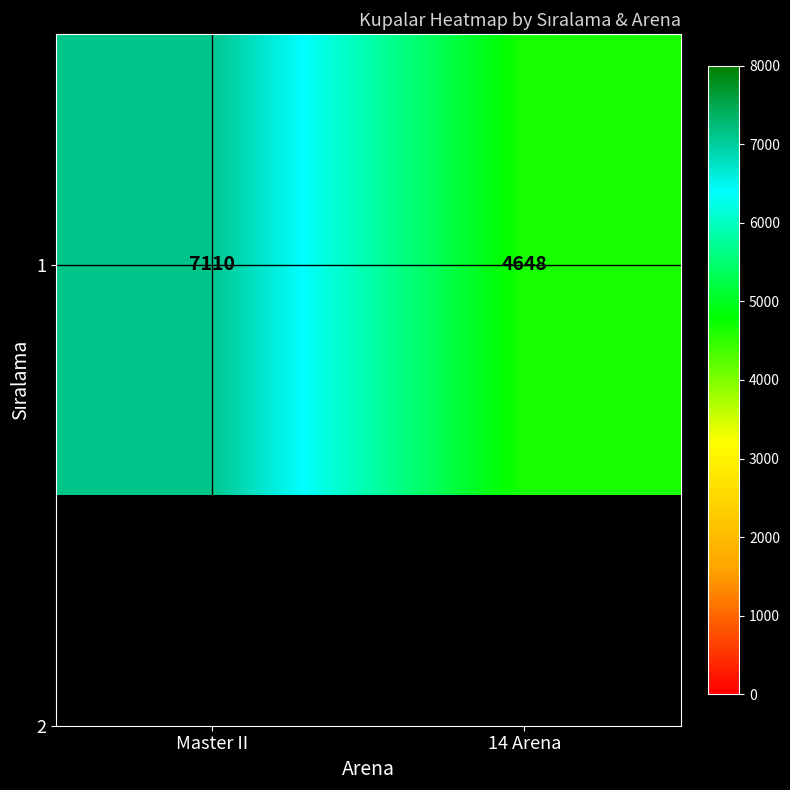

What is the difference between the values at 14 Arena and Master II?

2462